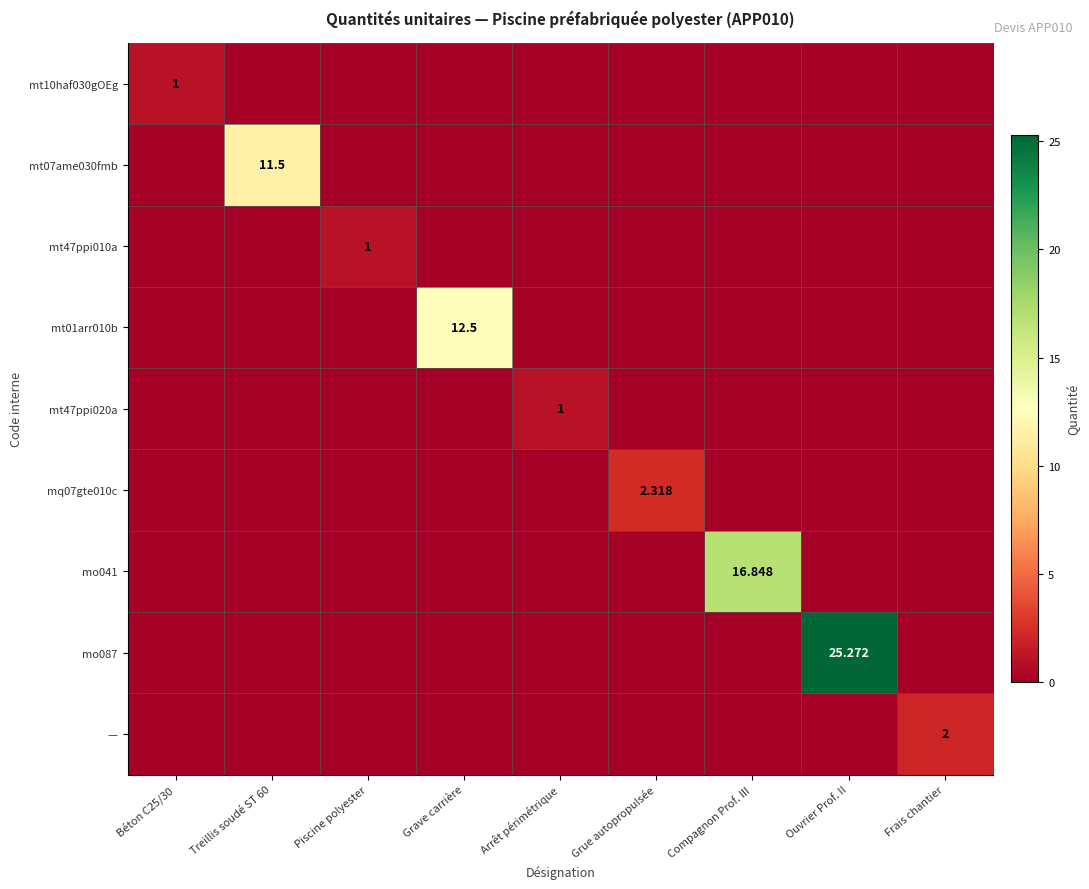

Between Arrêt périmétrique and Frais chantier, which series saw the biggest shift?

—